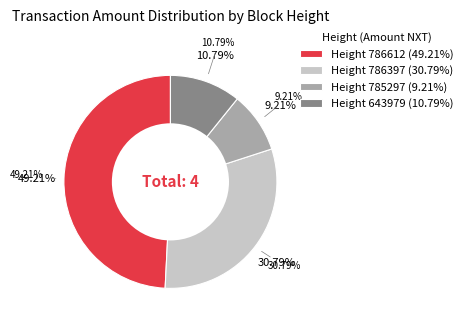

Does any single category account for the majority?

No